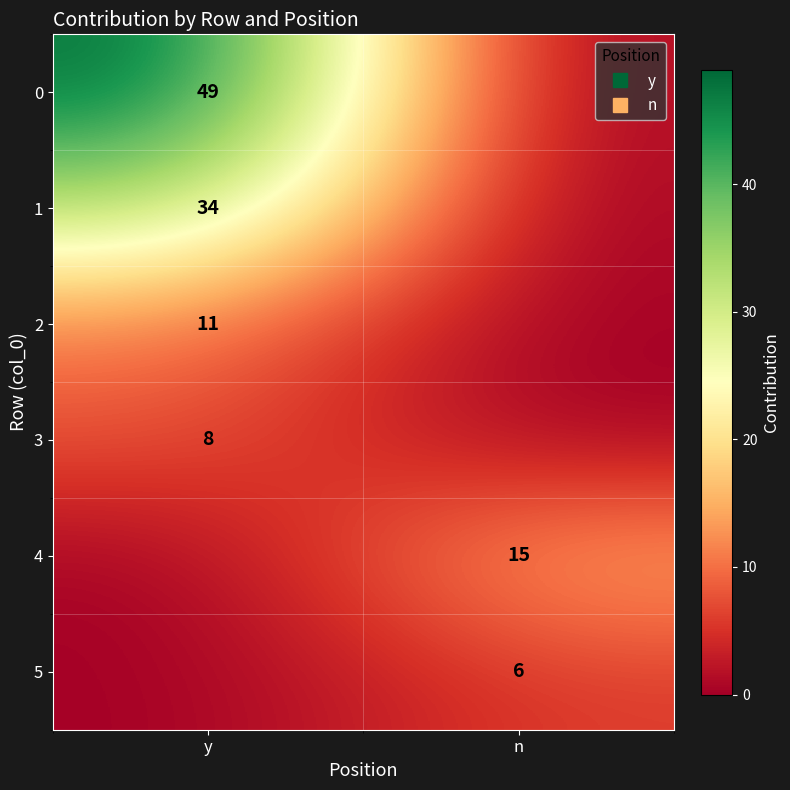

Is it true that 2 equals -4 at n?

False